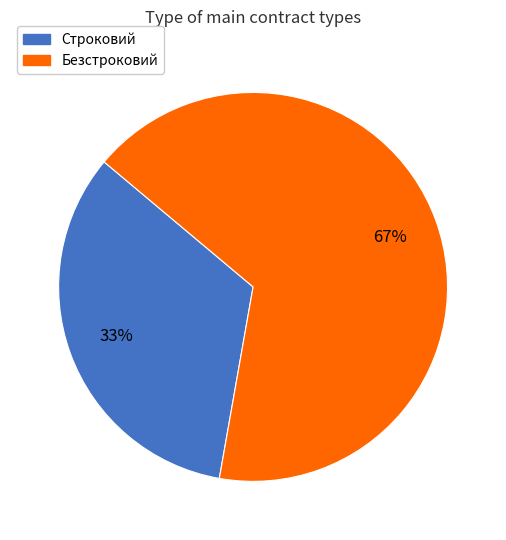

What is the ratio of the value at Строковий to the value at Безстроковий?

0.5